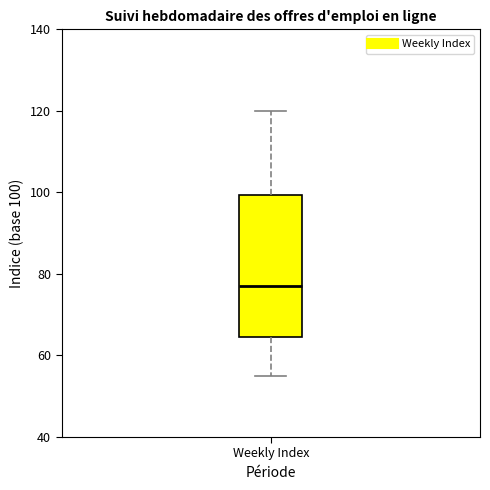

Read this box plot against the y-axis: the position of the median line, the range covered by the box, and the ends of both whiskers. The values are not printed on the chart, so give them approximately, as read against the axis.

median 78, box 64 to 100, whiskers 56 to 120